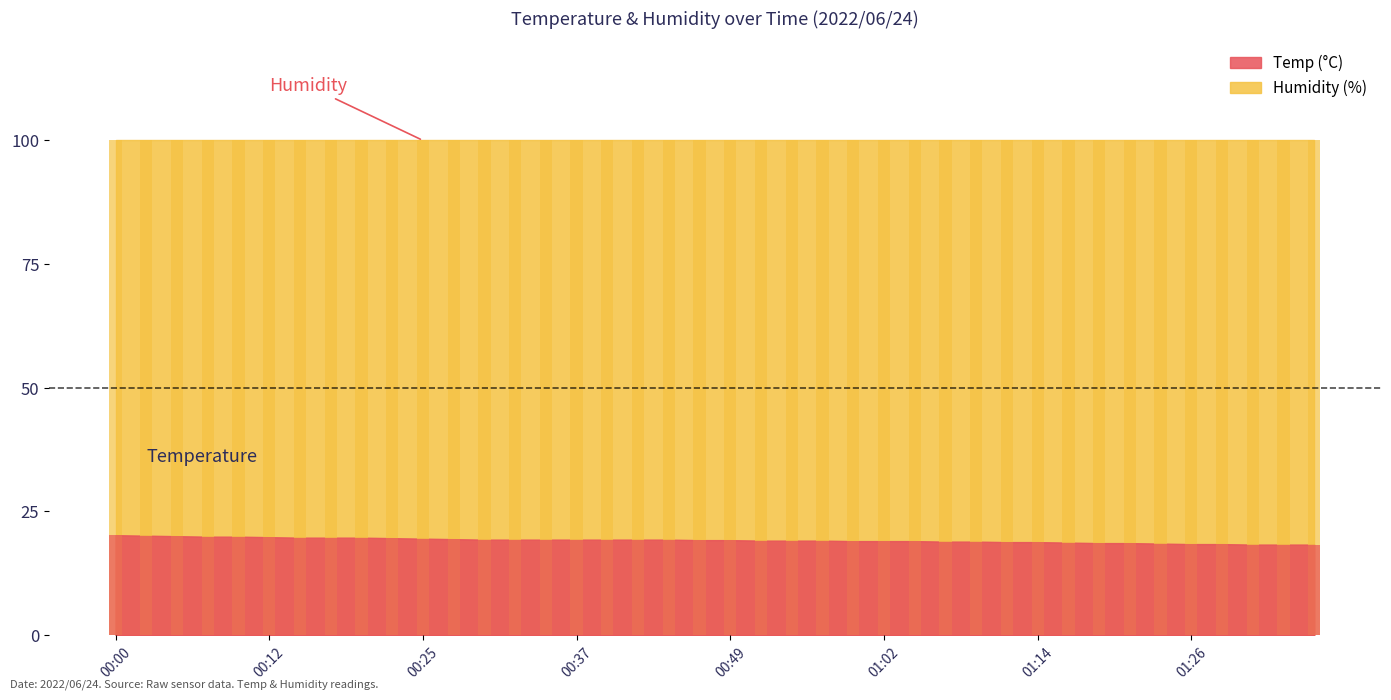

List the labels in order of value, largest first.

00:00, 00:03, 00:05, 00:07, 00:10, 00:12, 00:15, 00:17, 00:20, 00:22, 00:25, 00:27, 00:30, 00:32, 00:35, 00:37, 00:39, 00:42, 00:44, 00:47, 00:49, 00:52, 00:54, 00:57, 00:59, 01:02, 01:04, 01:06, 01:09, 01:11, 01:14, 01:16, 01:19, 01:21, 01:24, 01:26, 01:28, 01:31, 01:33, 01:36